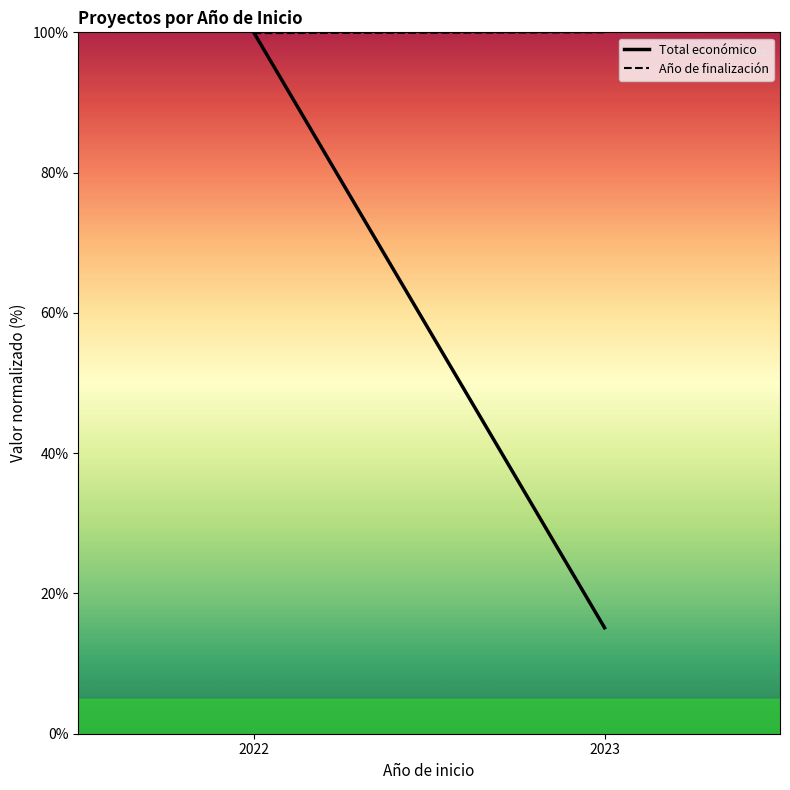

What is the average value of the Año de finalización series?

99.9